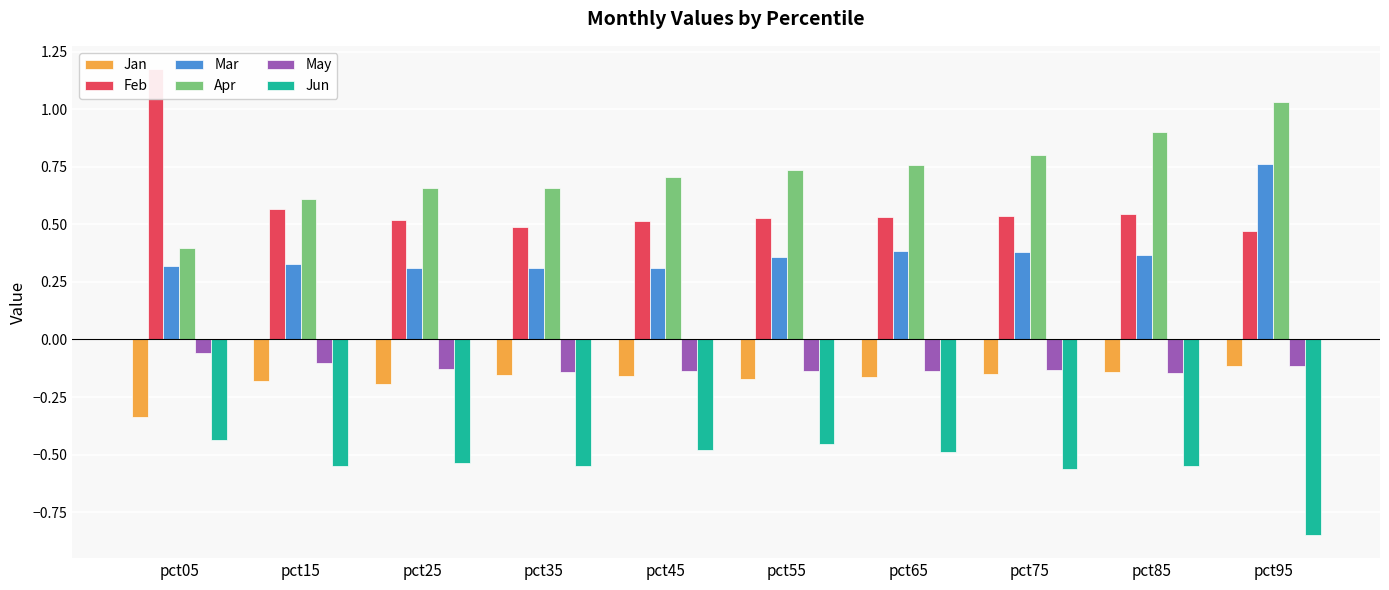

Reading left to right, transcribe all the data shown in this chart.

Jan: -0.3	-0.2	-0.2	-0.2	-0.2	-0.2	-0.2	-0.2	-0.1	-0.1
Feb: 1.2	0.6	0.5	0.5	0.5	0.5	0.5	0.5	0.5	0.5
Mar: 0.3	0.3	0.3	0.3	0.3	0.4	0.4	0.4	0.4	0.8
Apr: 0.4	0.6	0.7	0.7	0.7	0.7	0.8	0.8	0.9	1.0
May: -0.1	-0.1	-0.1	-0.1	-0.1	-0.1	-0.1	-0.1	-0.1	-0.1
Jun: -0.4	-0.6	-0.5	-0.5	-0.5	-0.5	-0.5	-0.6	-0.5	-0.8